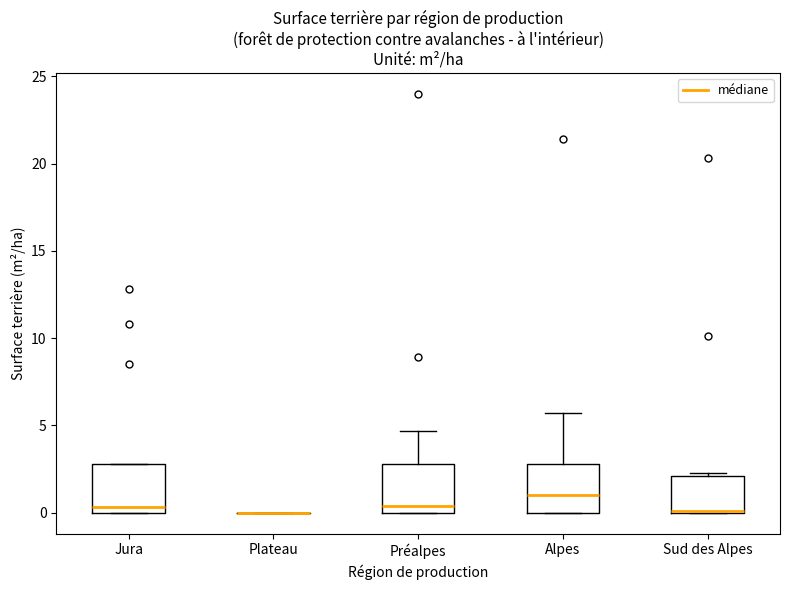

Where does the upper whisker of the box for Alpes end on the y-axis? The values are not printed on the chart, so give them approximately, as read against the axis.

5.5